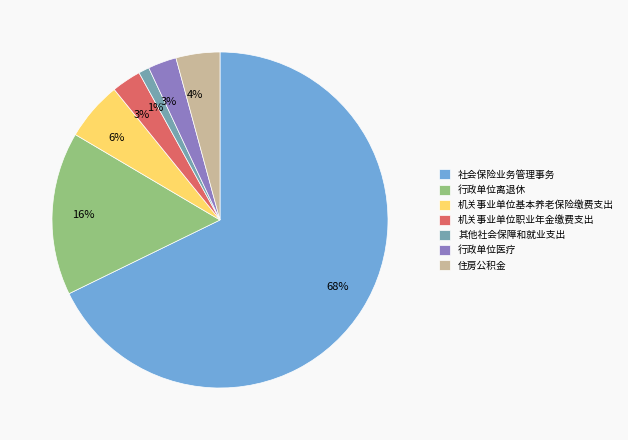

What is the largest slice in the pie chart?

社会保险业务管理事务